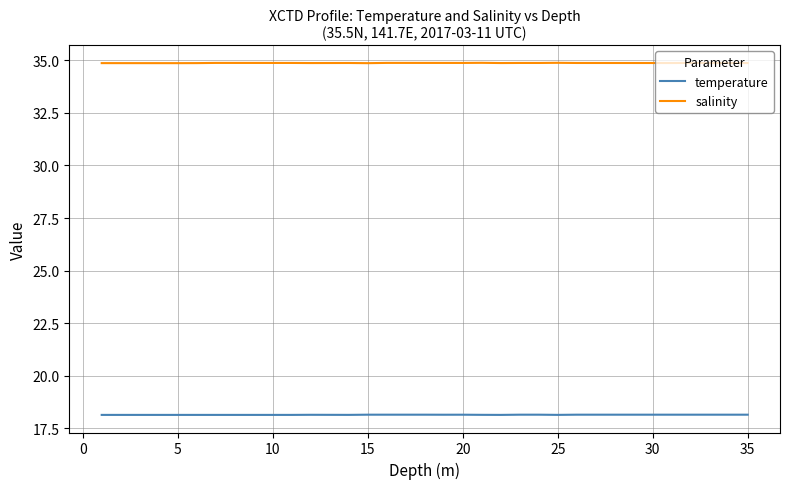

True or false: salinity and temperature cross at least once.

False